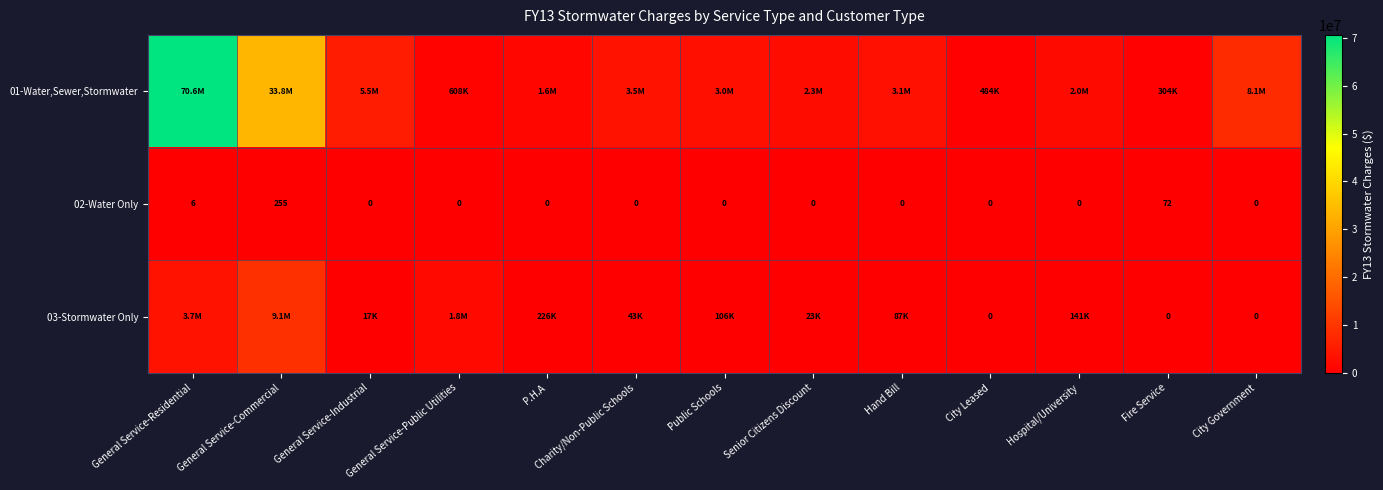

What is the total value across all series at City Leased?

484199.3